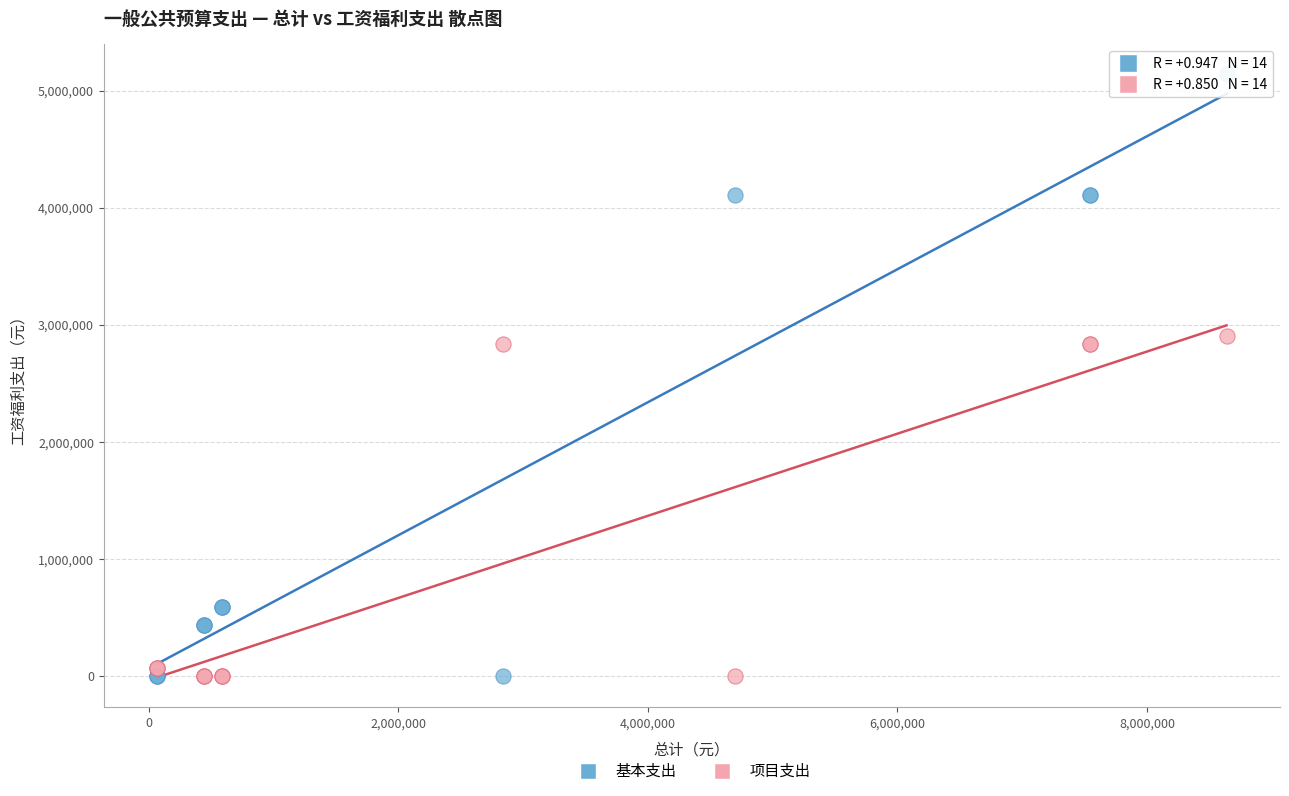

Which series contains the highest Y value?

基本支出